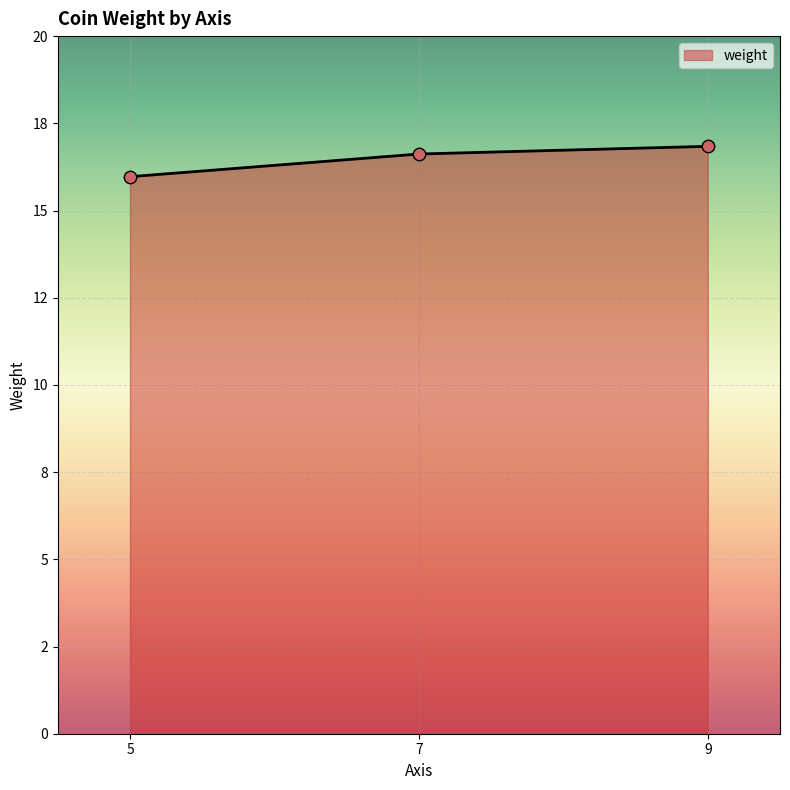

Approximately how many times larger is the value at 9 compared to 7?

1.0